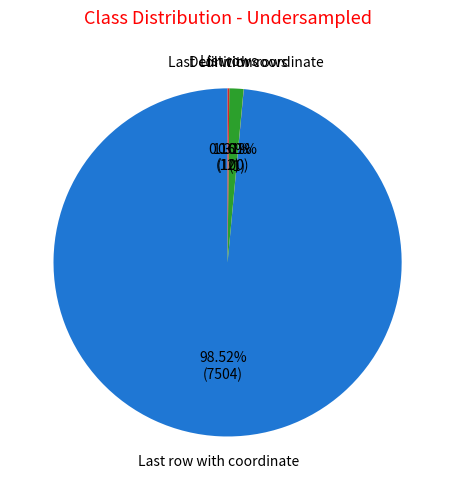

Is there any slice that represents more than half of the pie?

Yes